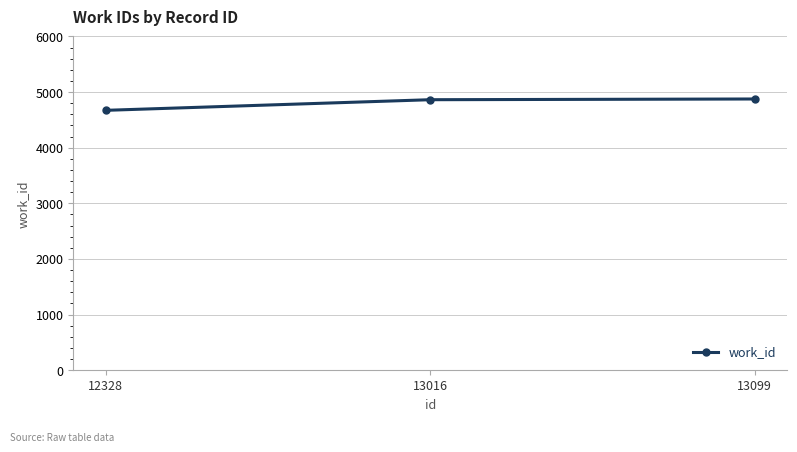

What is the smallest value displayed?

4671